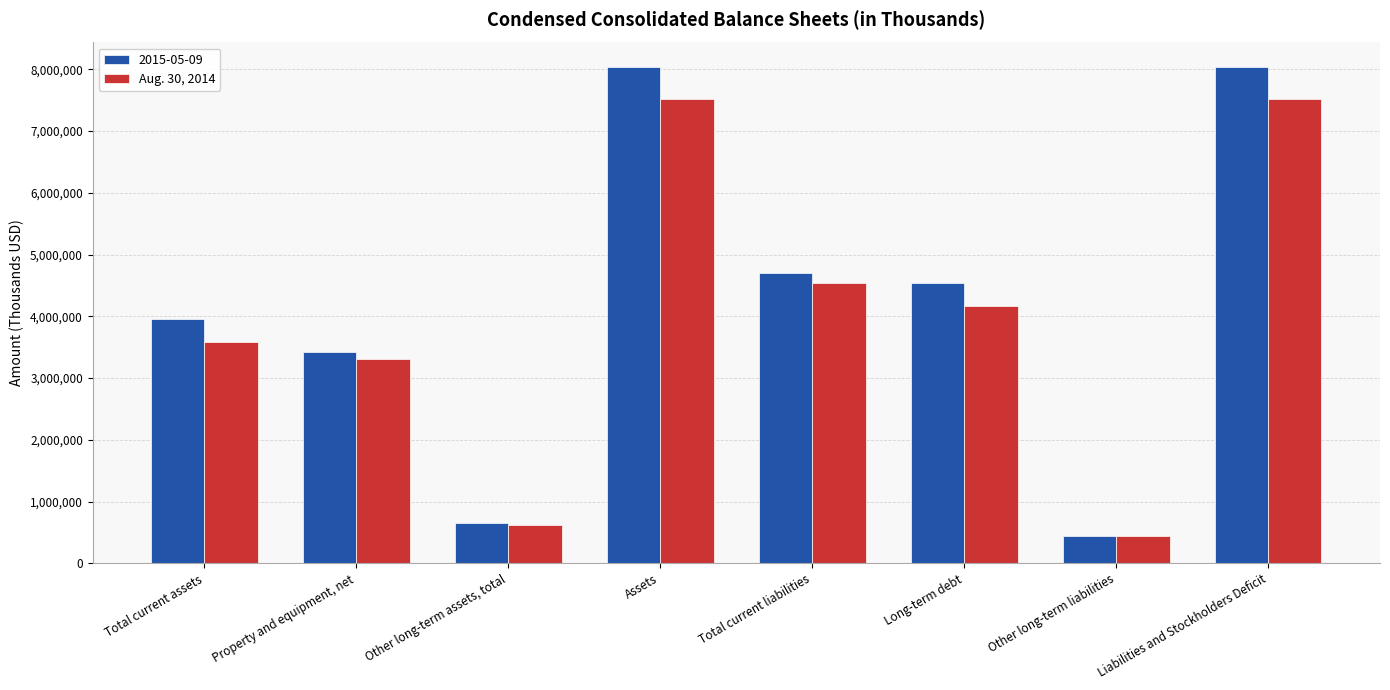

At which label does 2015-05-09 reach its minimum?

Other long-term liabilities